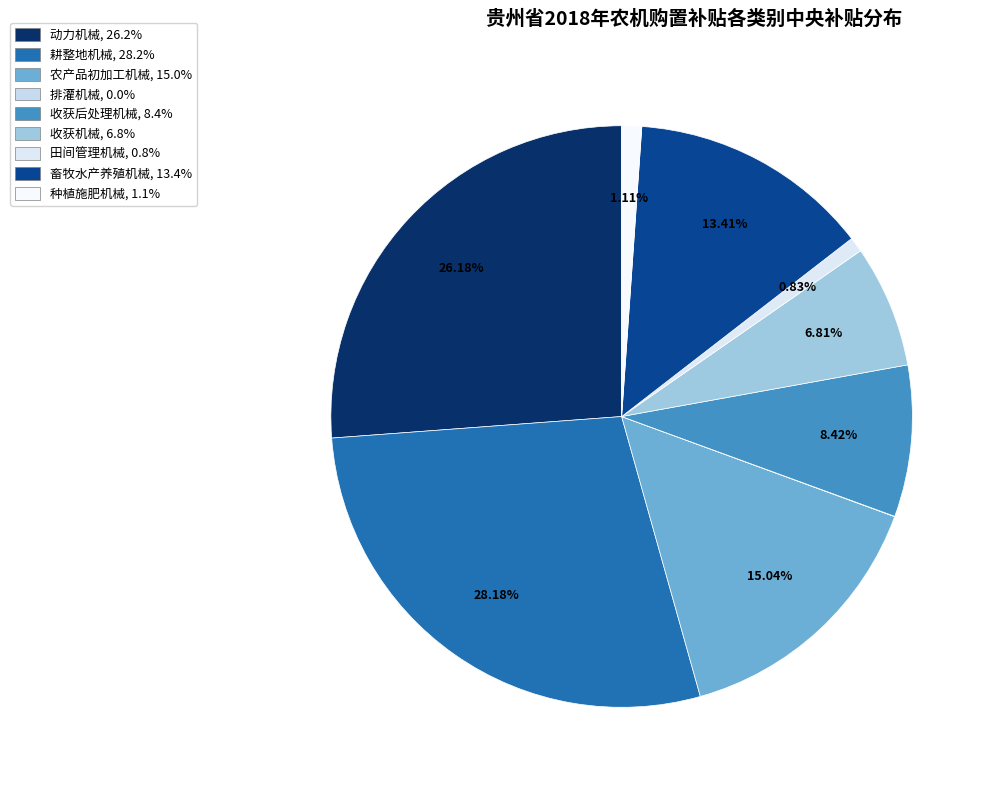

Approximately how many times larger is the value at 种植施肥机械 compared to 排灌机械?

55.1